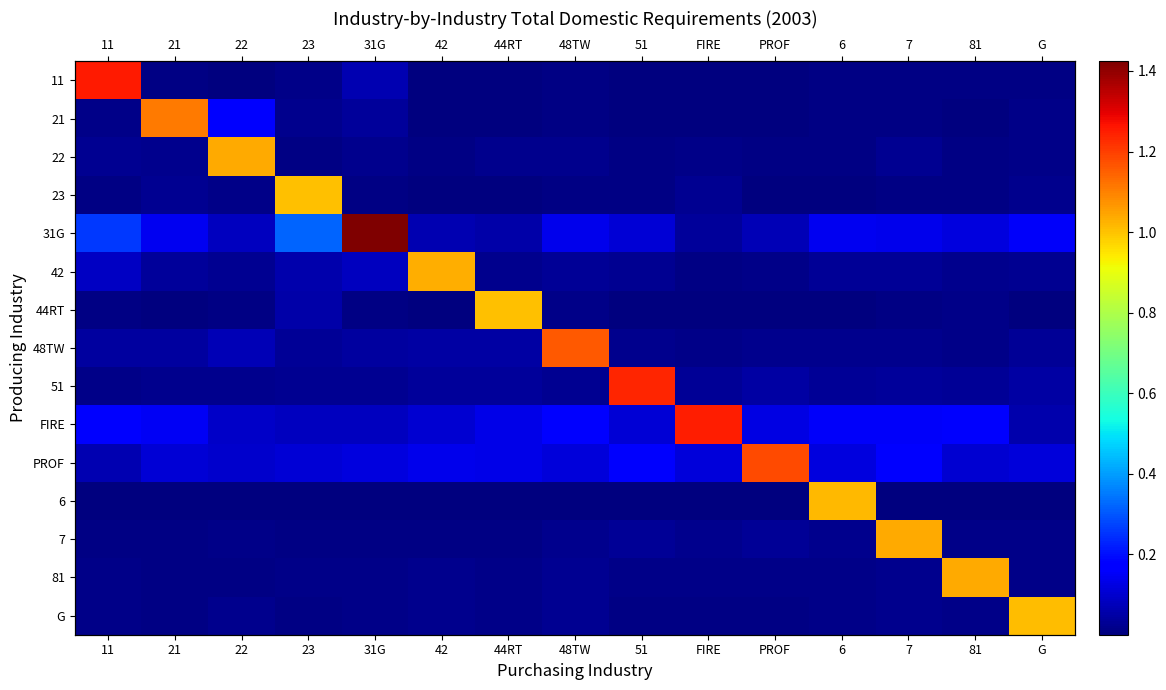

The value of 48TW at 7 is 0.0. True or false?

True